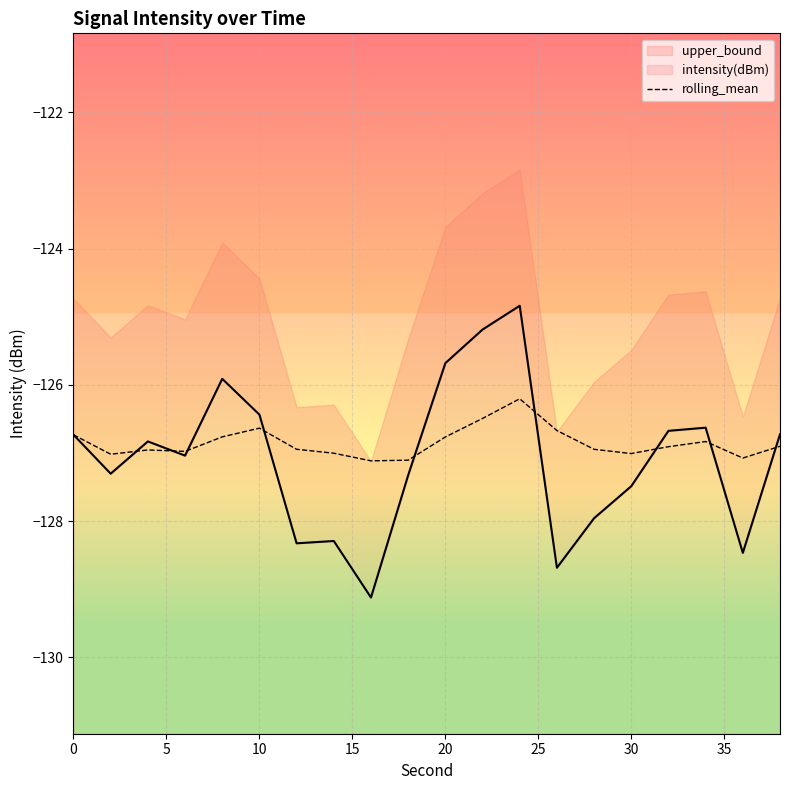

What is the maximum value for rolling_mean?

-126.2